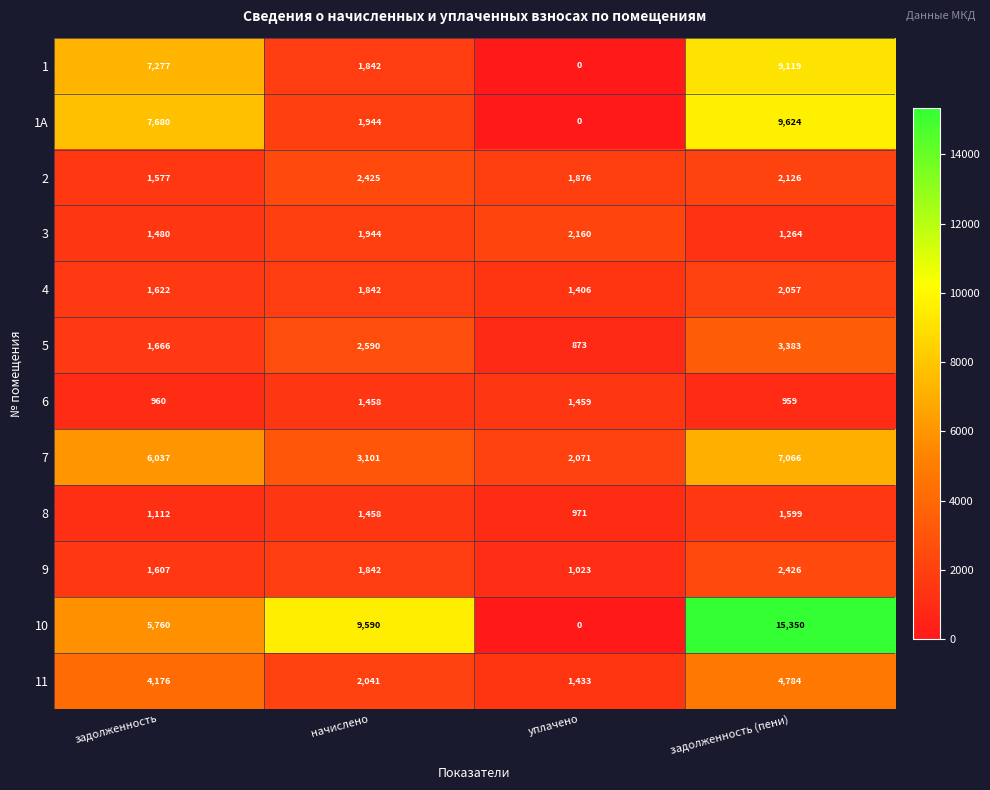

The 5 series shows 3383 at задолженность (пени). True or false?

True